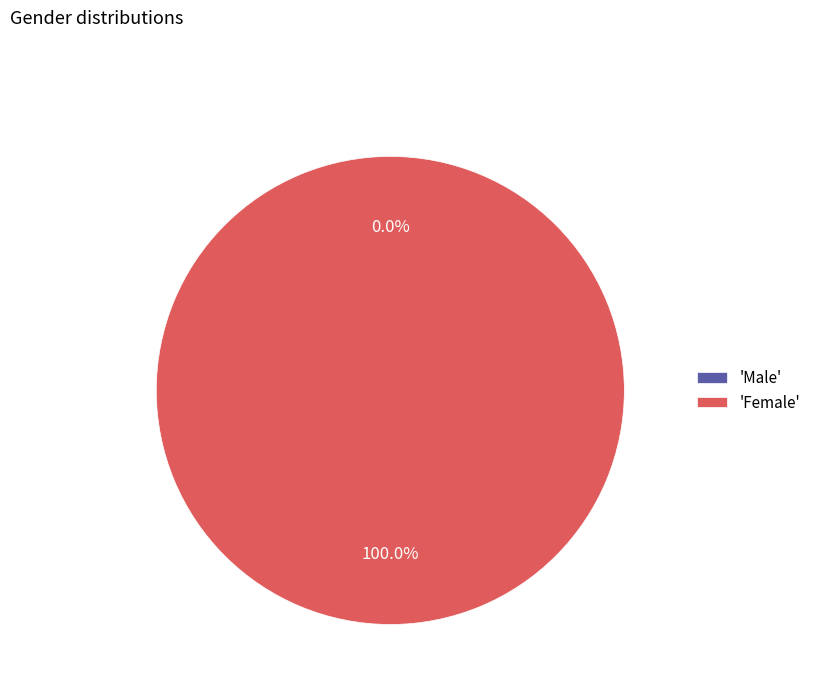

Which category accounts for the majority?

Female